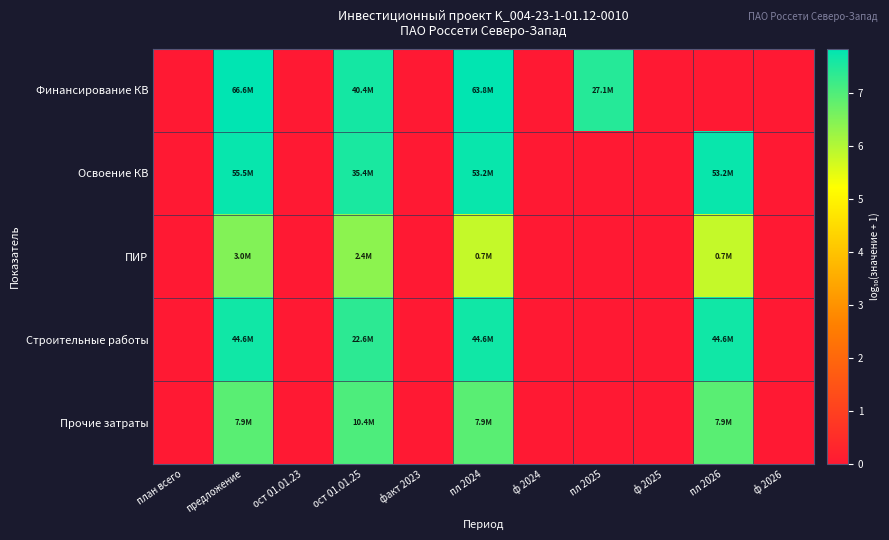

Reading left to right, extract all data points from this chart.

Финансирование КВ: план всего=0.0	предложение=7.8	ост 01.01.23=0.0	ост 01.01.25=7.6	факт 2023=0.0	пл 2024=7.8	ф 2024=0.0	пл 2025=7.4	ф 2025=0.0	пл 2026=0.0	ф 2026=0.0
Освоение КВ: план всего=0.0	предложение=7.7	ост 01.01.23=0.0	ост 01.01.25=7.5	факт 2023=0.0	пл 2024=7.7	ф 2024=0.0	пл 2025=0.0	ф 2025=0.0	пл 2026=7.7	ф 2026=0.0
ПИР: план всего=0.0	предложение=6.5	ост 01.01.23=0.0	ост 01.01.25=6.4	факт 2023=0.0	пл 2024=5.8	ф 2024=0.0	пл 2025=0.0	ф 2025=0.0	пл 2026=5.8	ф 2026=0.0
Строительные работы: план всего=0.0	предложение=7.6	ост 01.01.23=0.0	ост 01.01.25=7.4	факт 2023=0.0	пл 2024=7.6	ф 2024=0.0	пл 2025=0.0	ф 2025=0.0	пл 2026=7.6	ф 2026=0.0
Прочие затраты: план всего=0.0	предложение=6.9	ост 01.01.23=0.0	ост 01.01.25=7.0	факт 2023=0.0	пл 2024=6.9	ф 2024=0.0	пл 2025=0.0	ф 2025=0.0	пл 2026=6.9	ф 2026=0.0